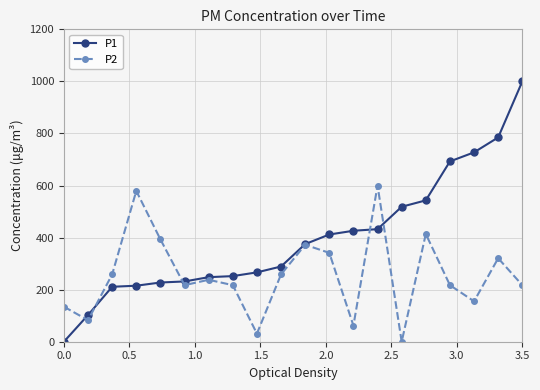

Which series has the largest range (max minus min)?

P1